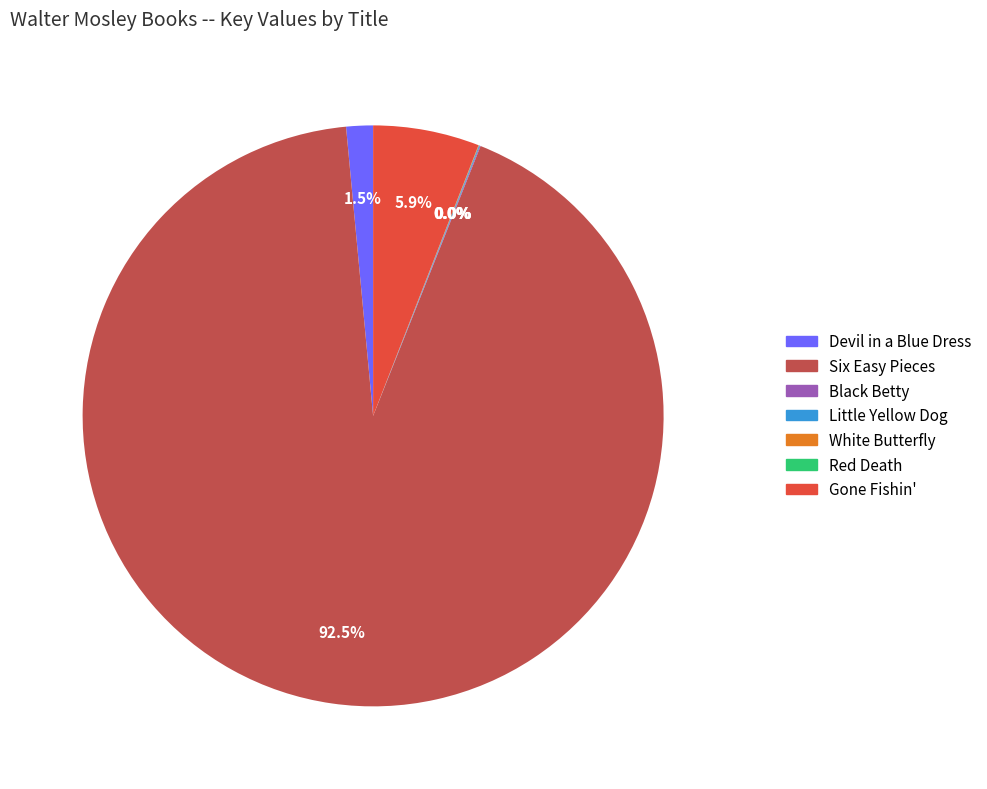

What is the largest slice in the pie chart?

Six Easy Pieces